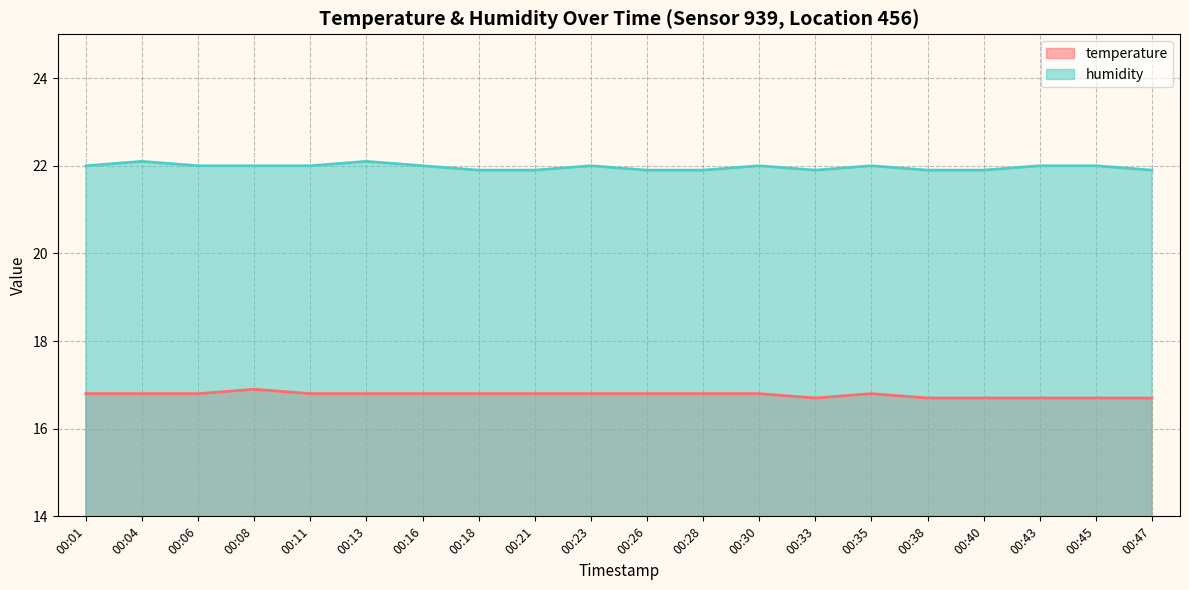

True or false: temperature has a value of 10.8 at 00:21.

False